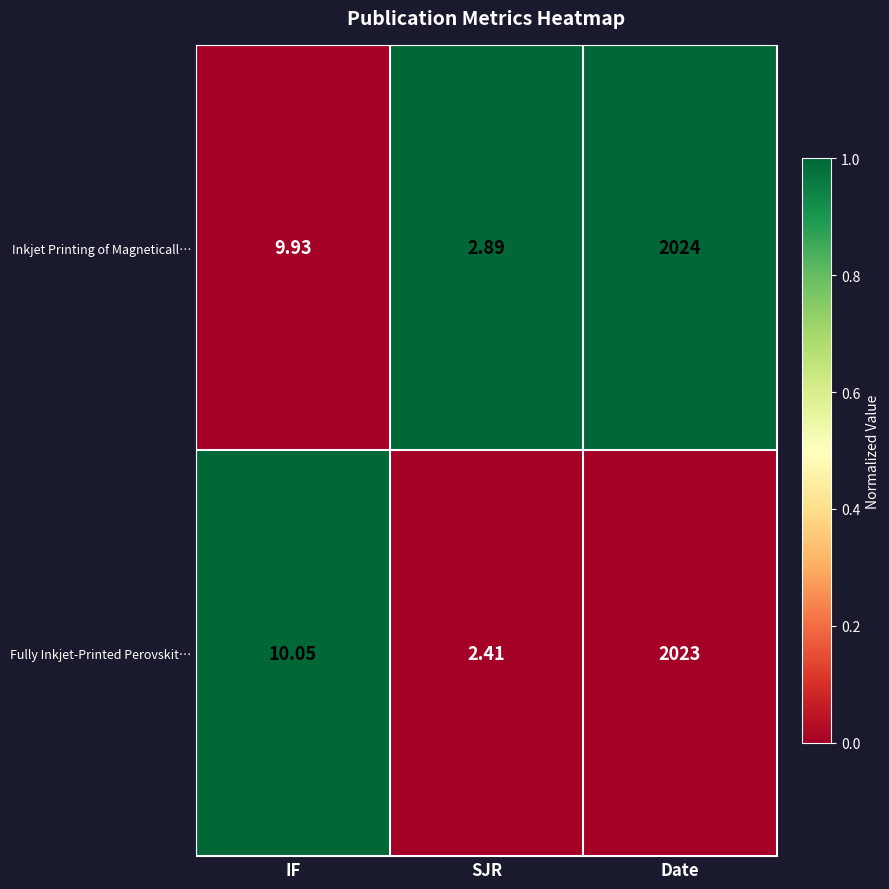

At which label does Fully Inkjet-Printed Perovskit… first exceed 10?

IF